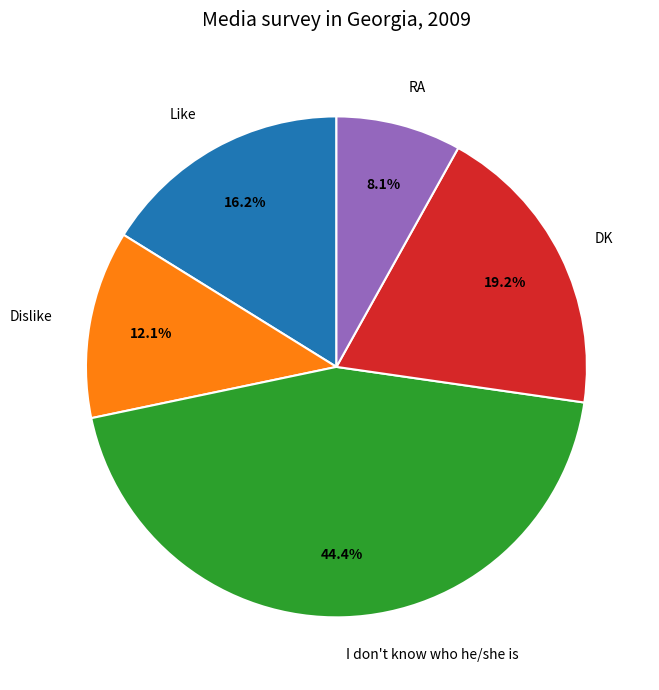

Do I don't know who he/she is and RA together represent more than half of the pie?

Yes